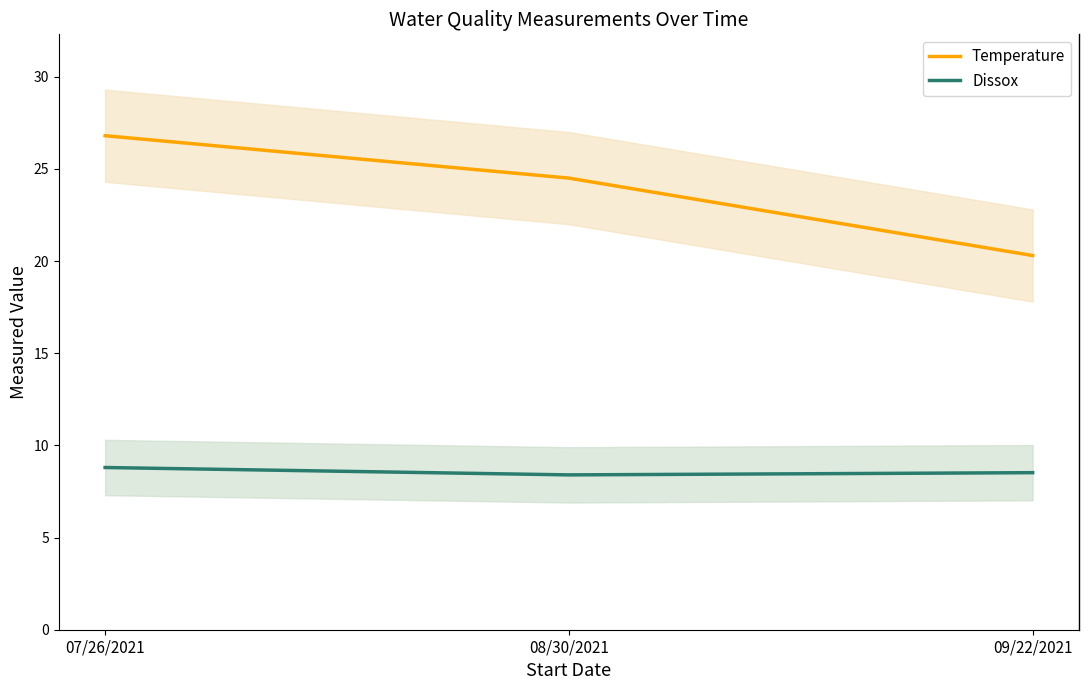

What are all the series names shown in the legend?

Temperature, Dissox